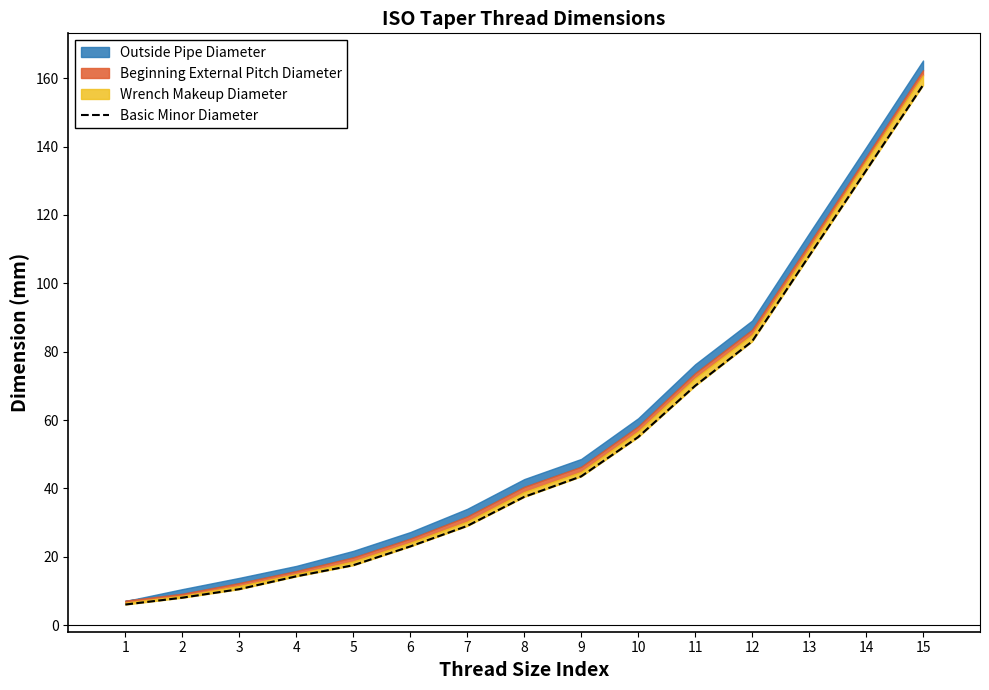

How many lines are shown in the chart?

1